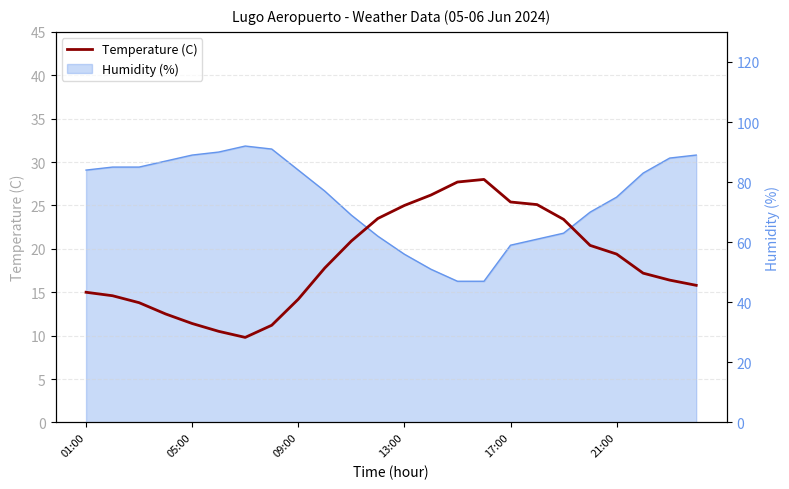

Where does the data first go above 17?

9